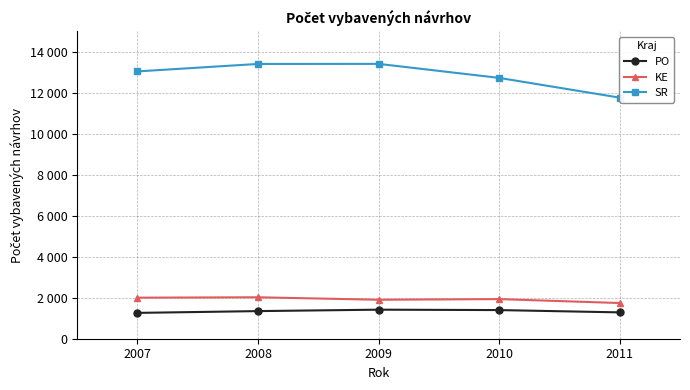

What is the lowest value of the SR series?

11767